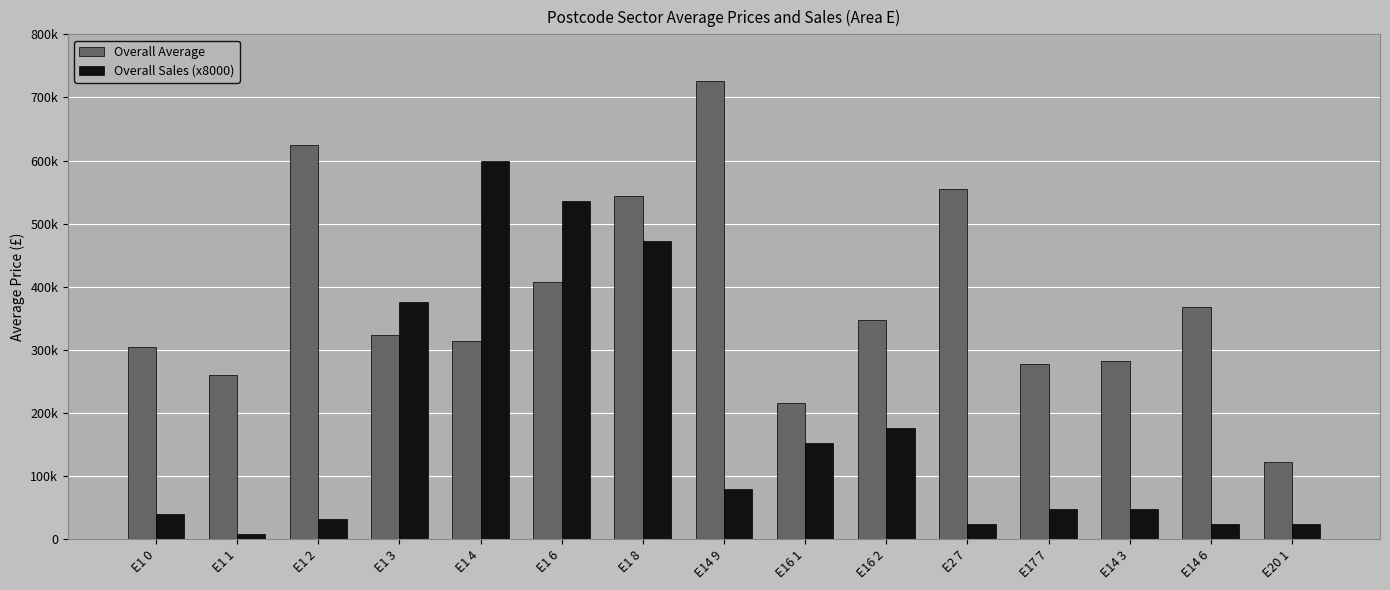

What is the label of the 13th bar from the right?

E1 2